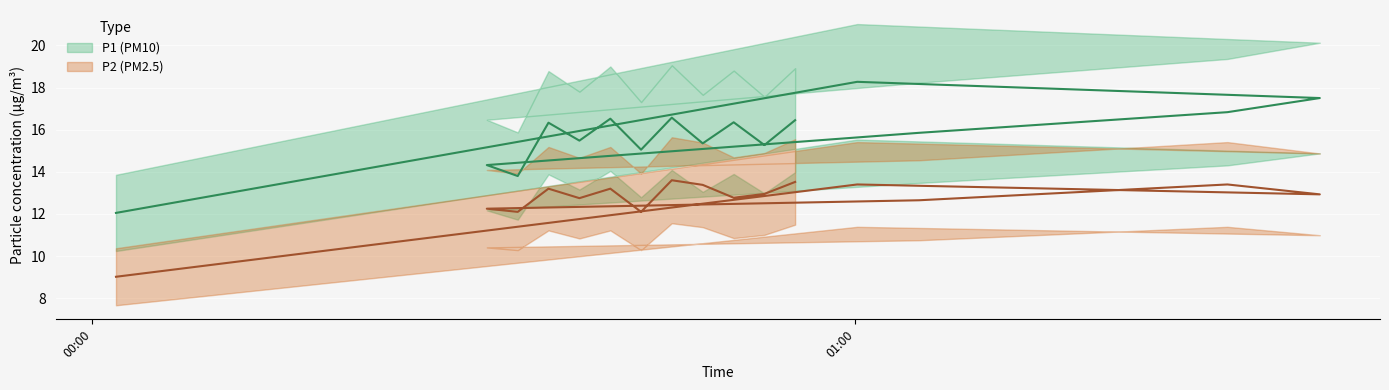

How many lines are shown in the chart?

2